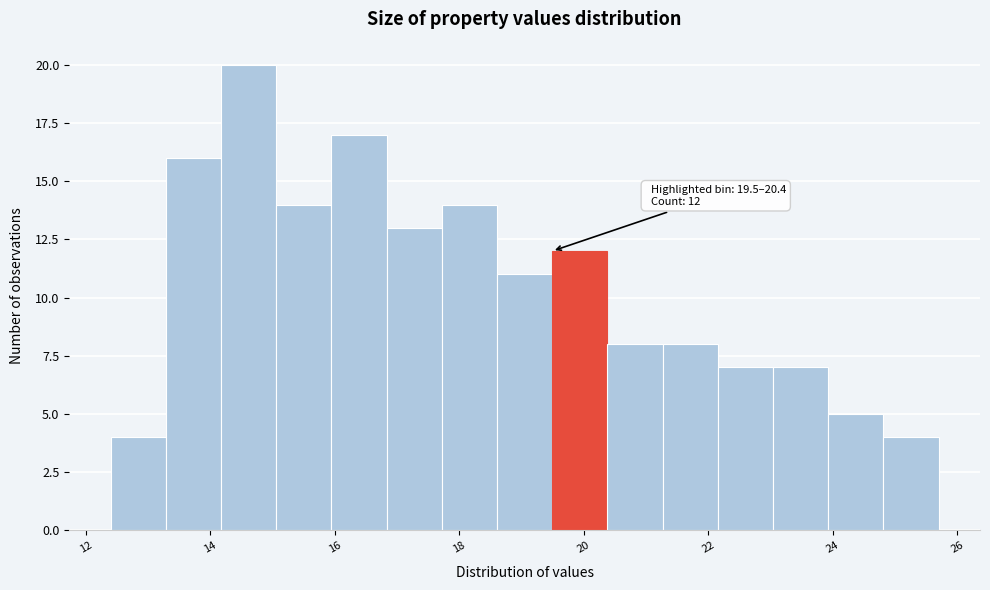

Which range on the x-axis has the tallest bar?

14.2 to 15.0